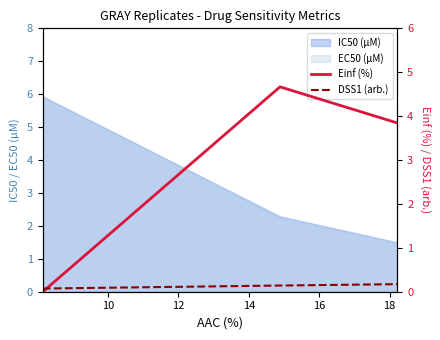

What is the highest value of the DSS1 (arb.) series?

0.2